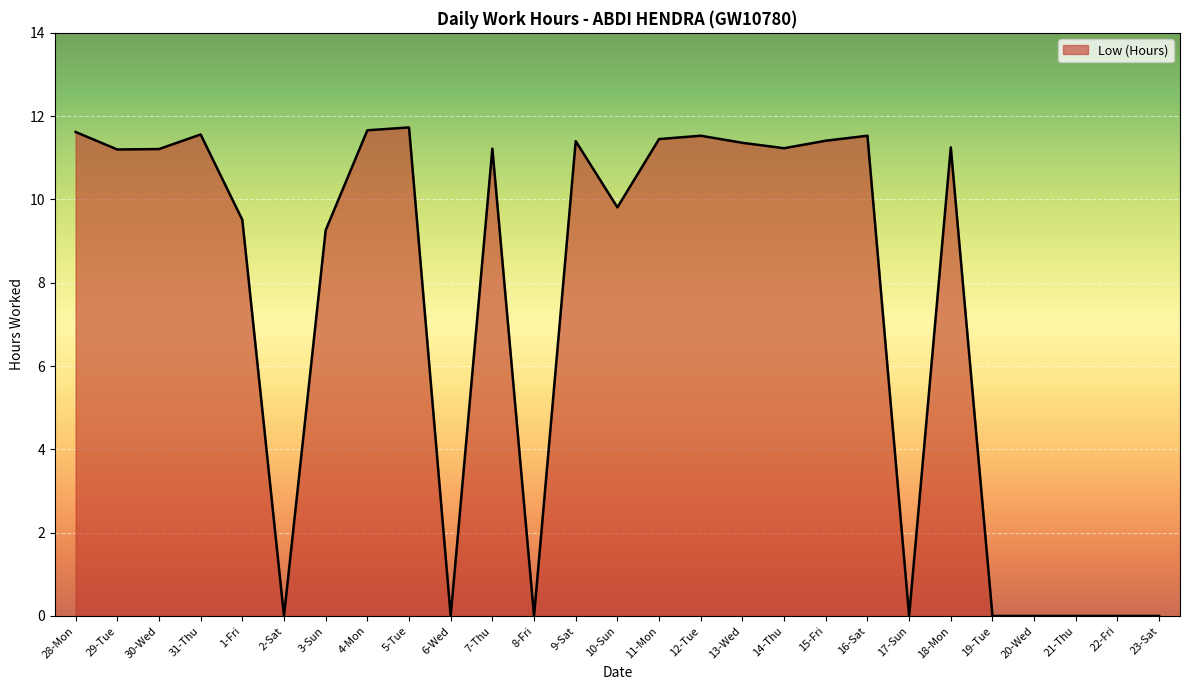

Between 18-Mon and 10-Sun, which is larger?

18-Mon